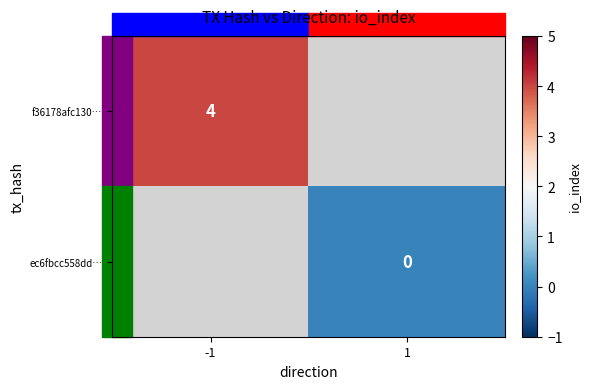

Is it true that f36178afc130… equals 4 at -1?

True